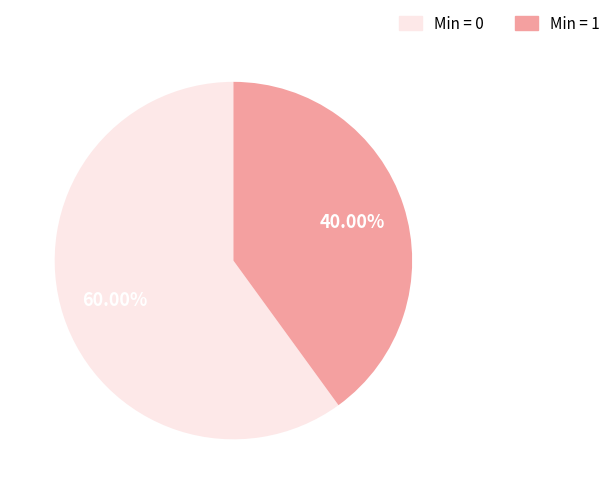

What is the smallest slice in the pie chart?

Min = 1